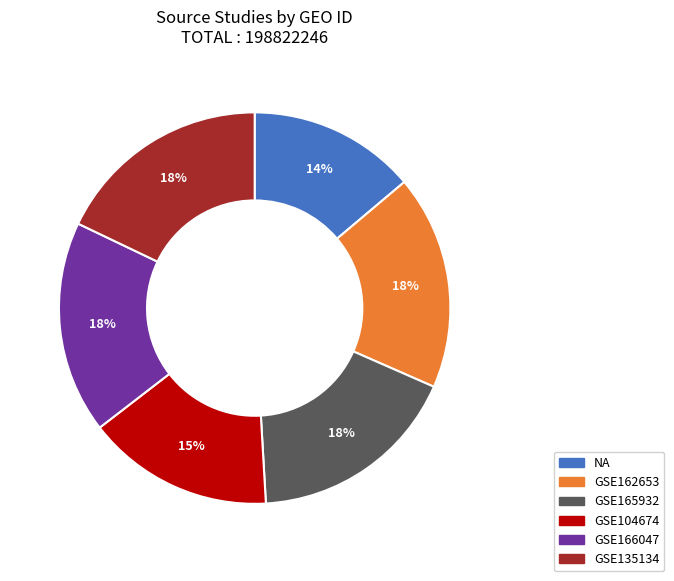

The GSE162653 slice represents 30% of the pie. True or false?

False